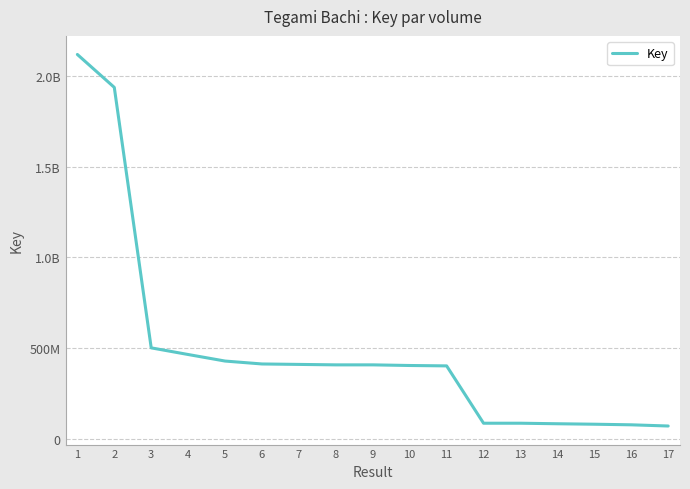

How many data points are less than 407649408?

8